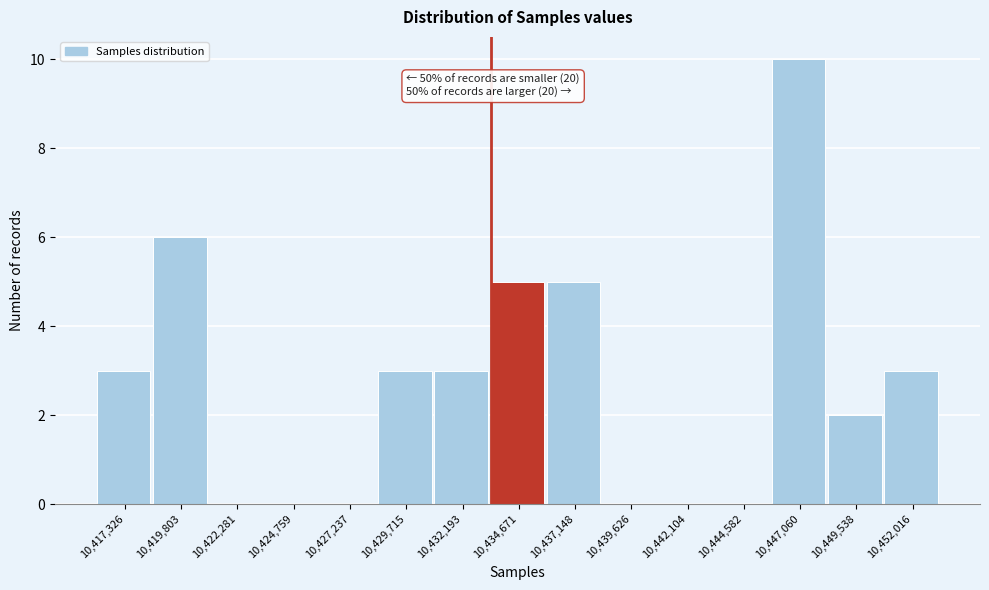

Reading right to left, extract all data points from this chart.

10,452,016=3	10,449,538=2	10,447,060=10	10,444,582=0	10,442,104=0	10,439,626=0	10,437,148=5	10,434,671=5	10,432,193=3	10,429,715=3	10,427,237=0	10,424,759=0	10,422,281=0	10,419,803=6	10,417,326=3